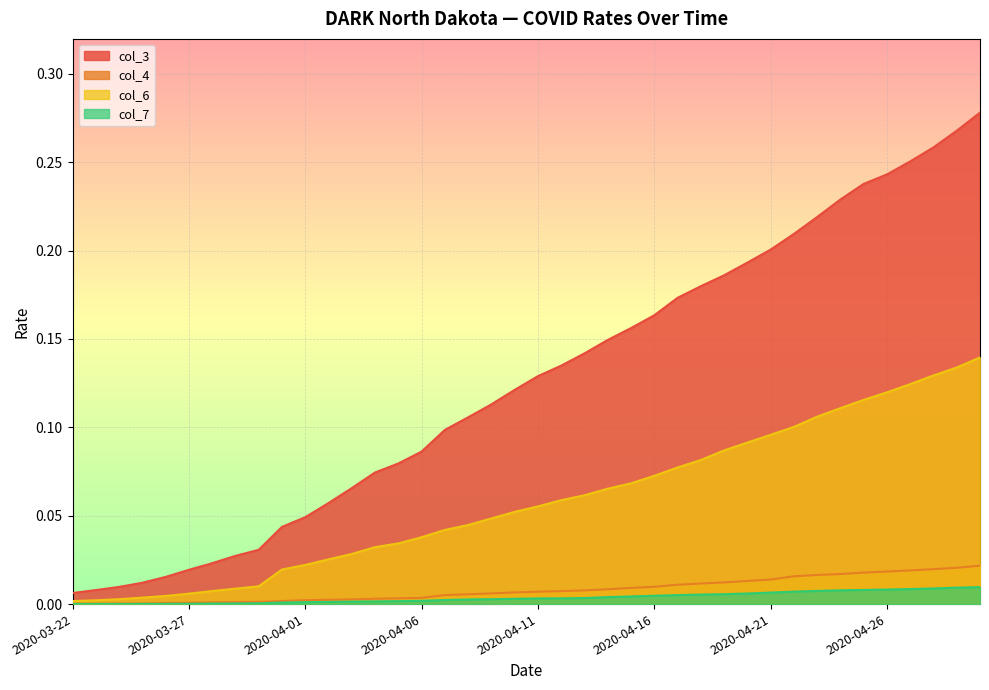

True or false: col_6 has a value of 0.0 at 2020-03-23.

True